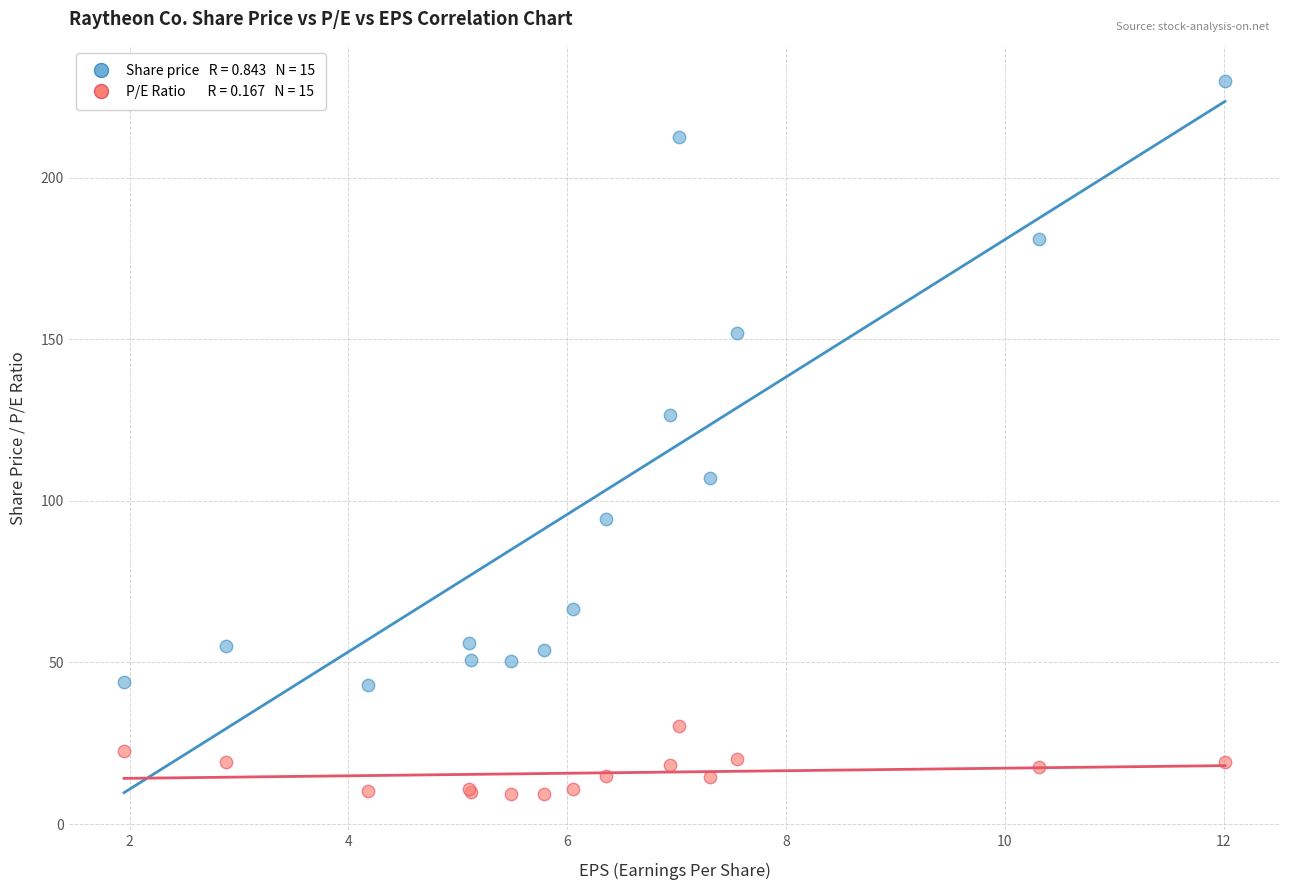

Across all series, what Y value is closest to 119?

126.6